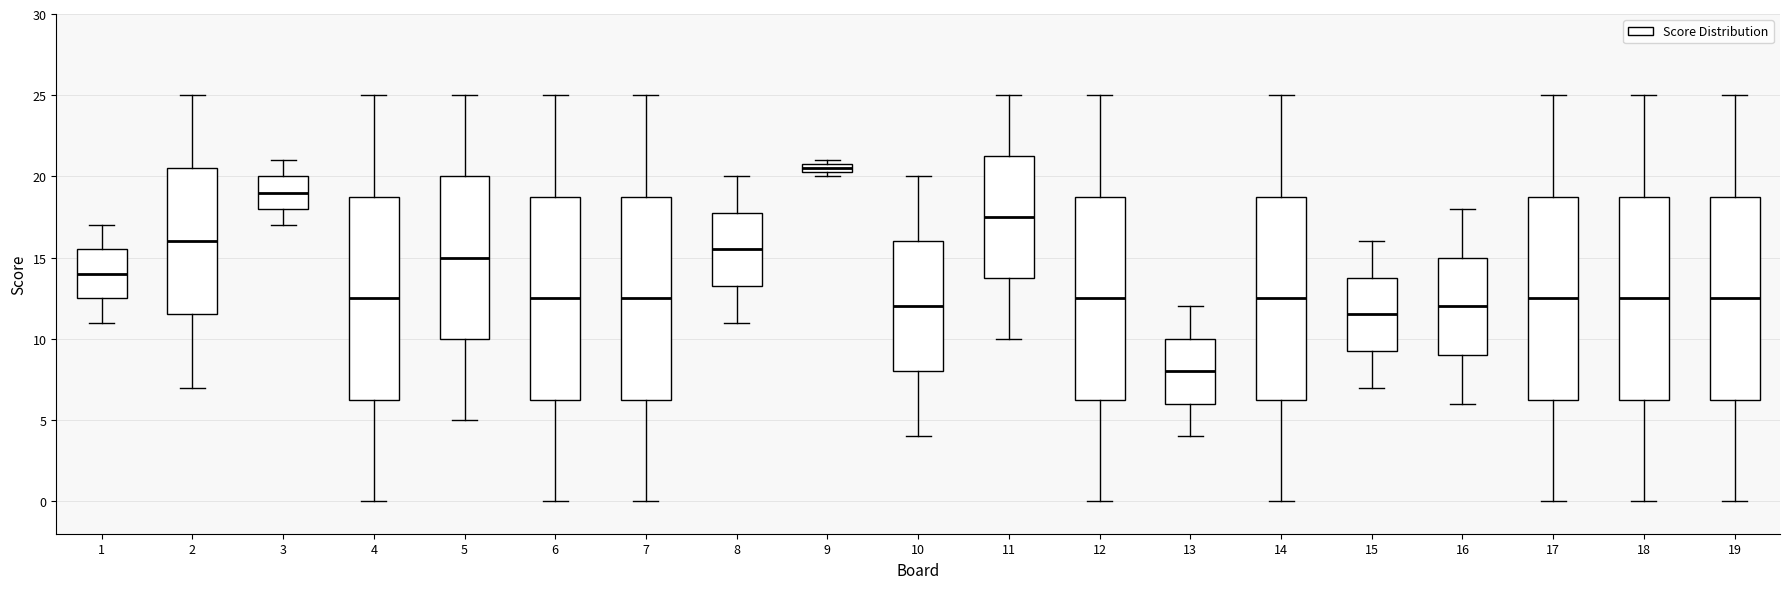

Where does the upper whisker of the box at x = 4 end on the y-axis? The values are not printed on the chart, so give them approximately, as read against the axis.

25.0